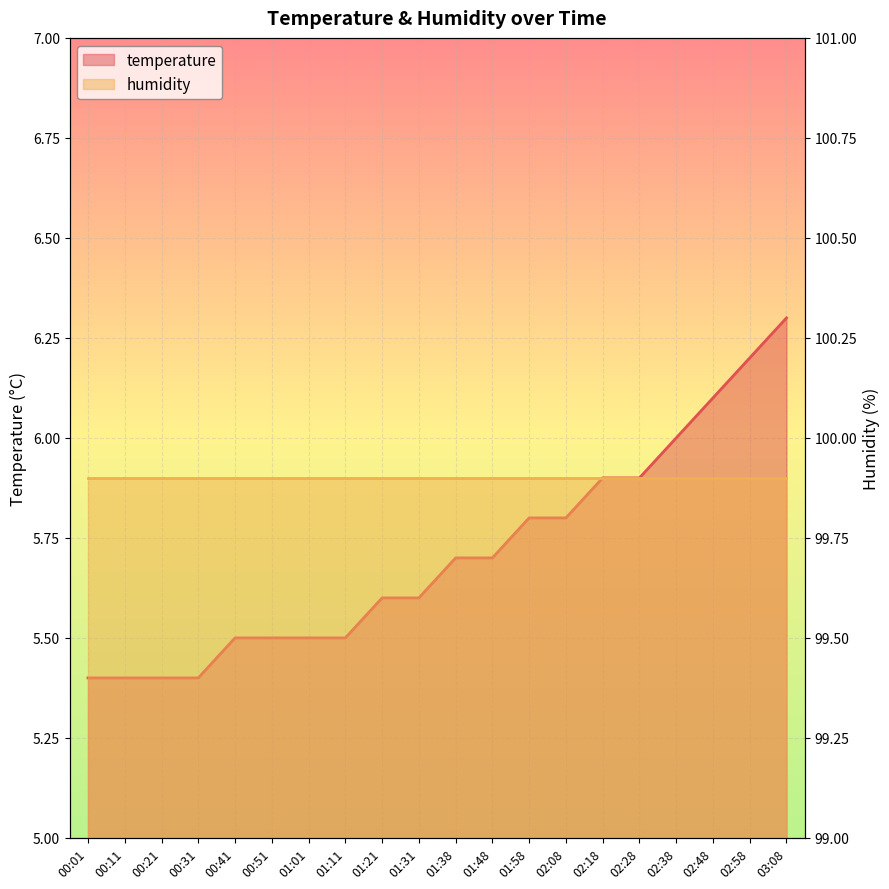

What is the minimum value shown in the chart?

5.4